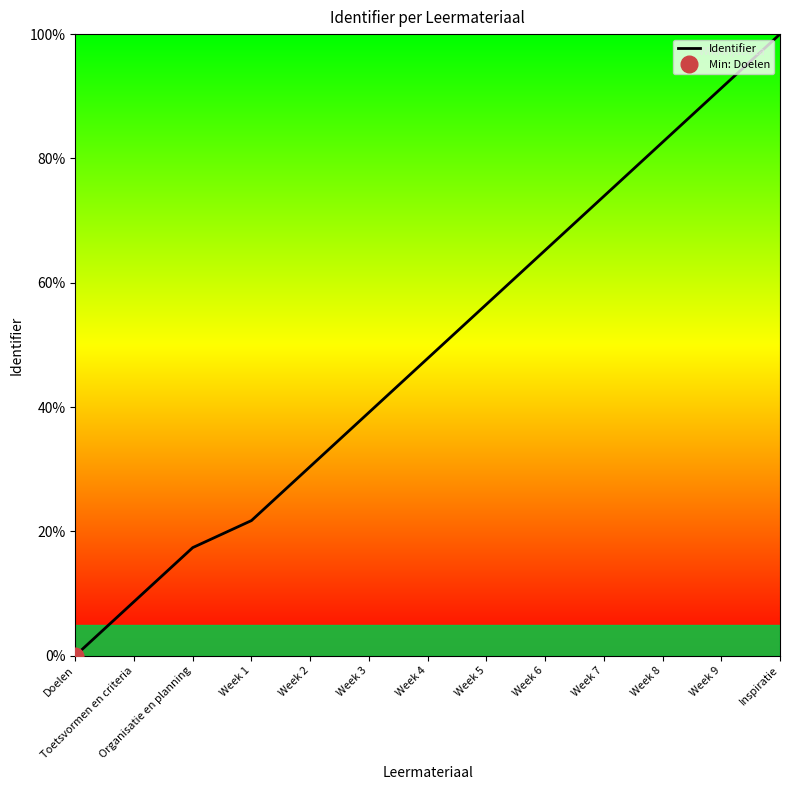

What is the change in value from Week 1 to Week 8?

+60.9